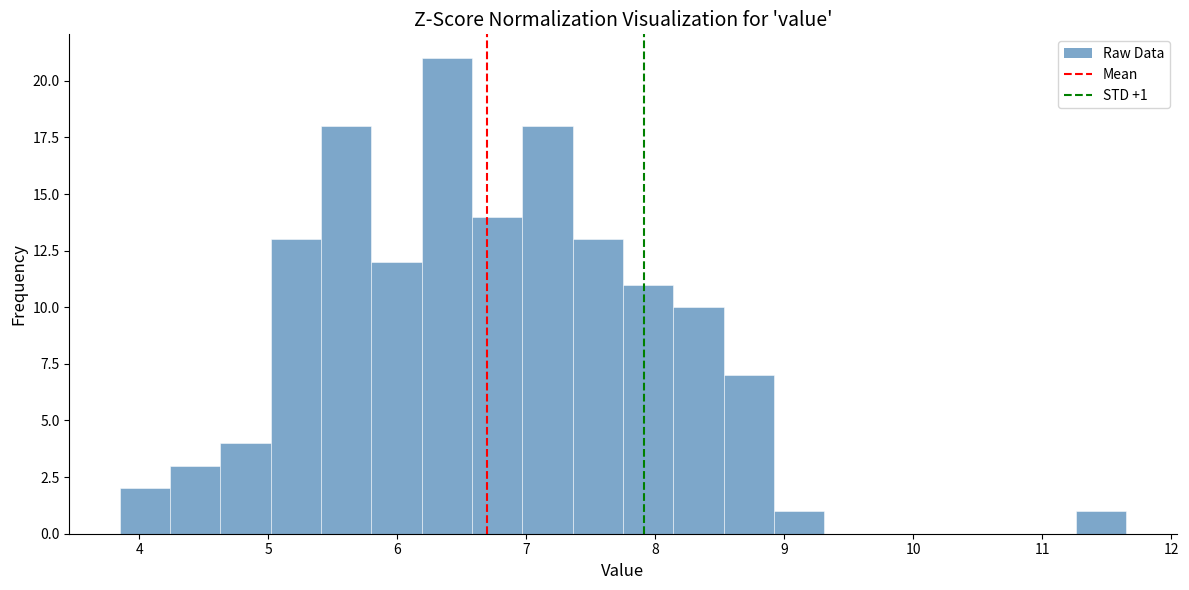

Around what value on the x-axis is the tallest bar? Give the approximate position of its centre, as read against the axis.

6.4